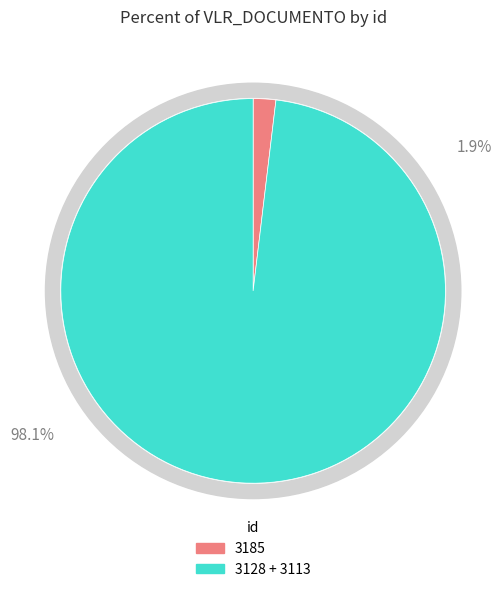

To the nearest percent, what percentage of the pie is 3185?

2%